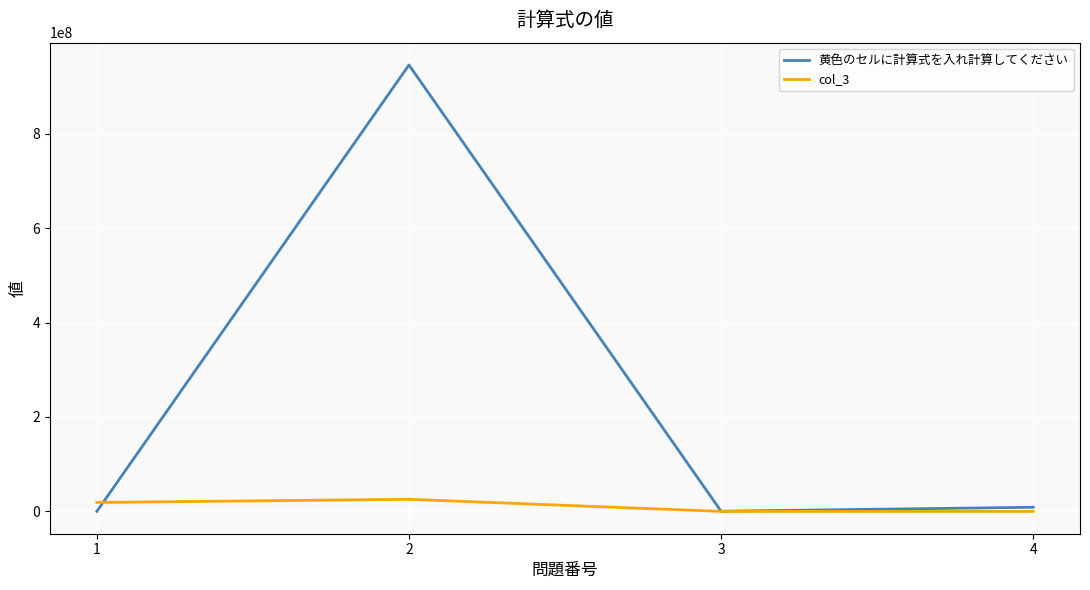

How many interior local valleys does the 黄色のセルに計算式を入れ計算してください series have?

1